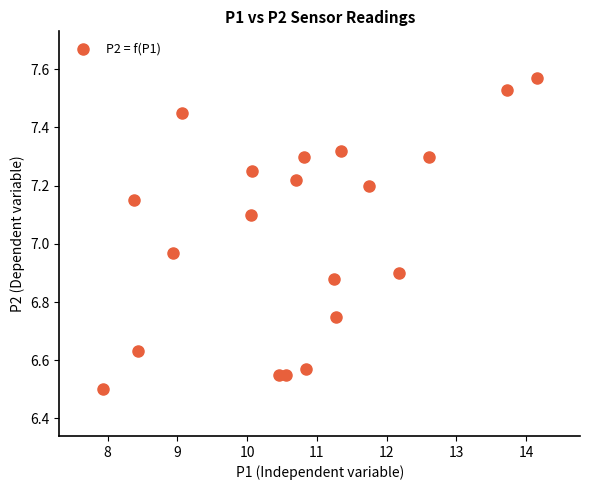

What is the range of Y values (max minus min)?

1.1